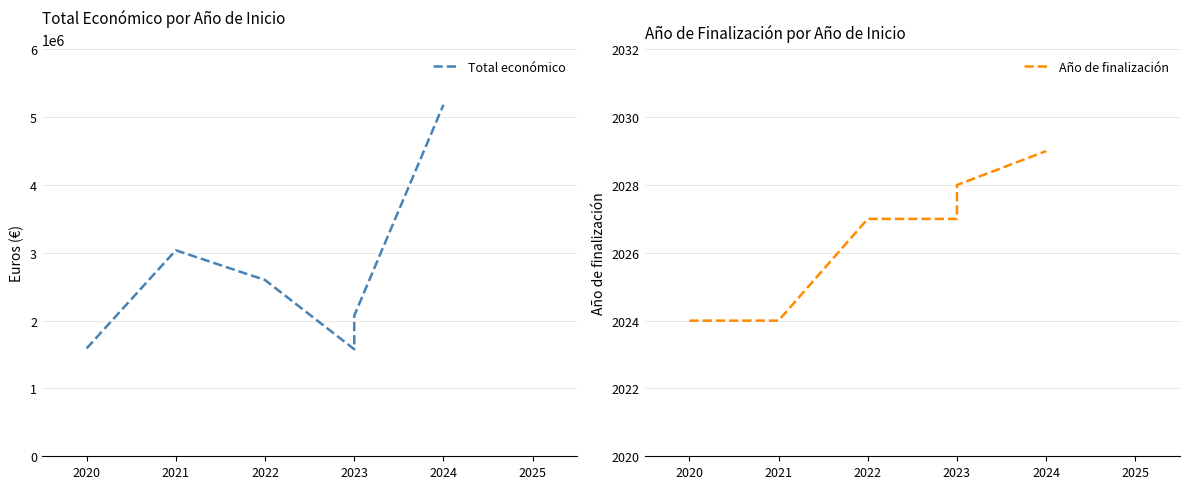

What is the average value of the Total económico series?

2676887